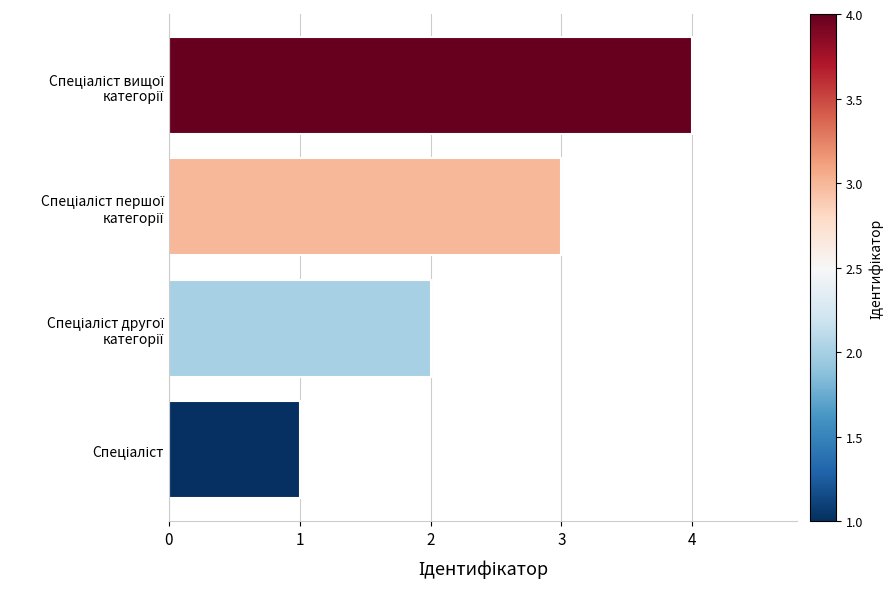

What is the sum of all values?

10